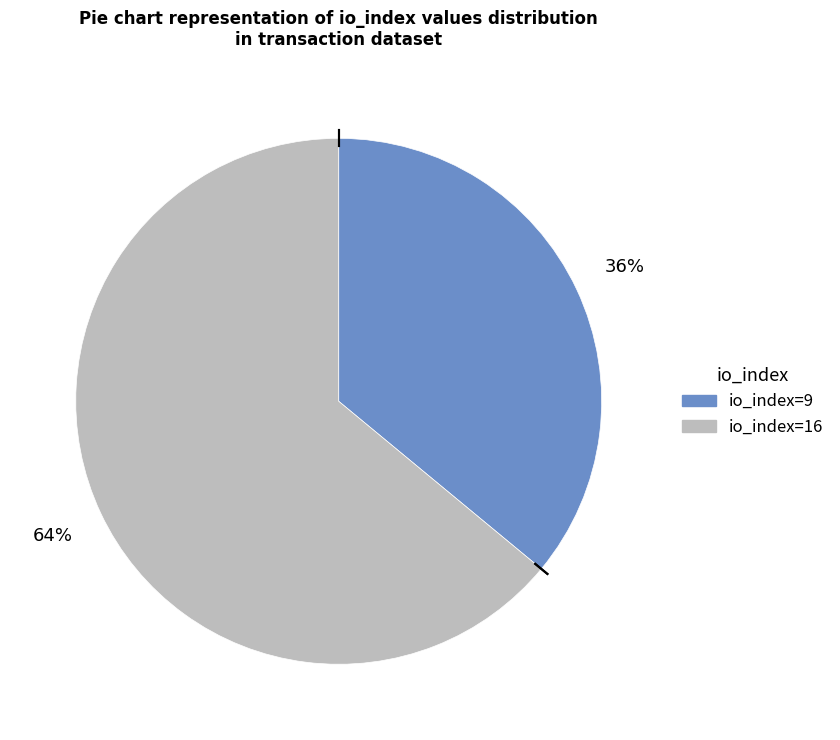

To the nearest percent, what percentage of the pie is io_index=16?

64%